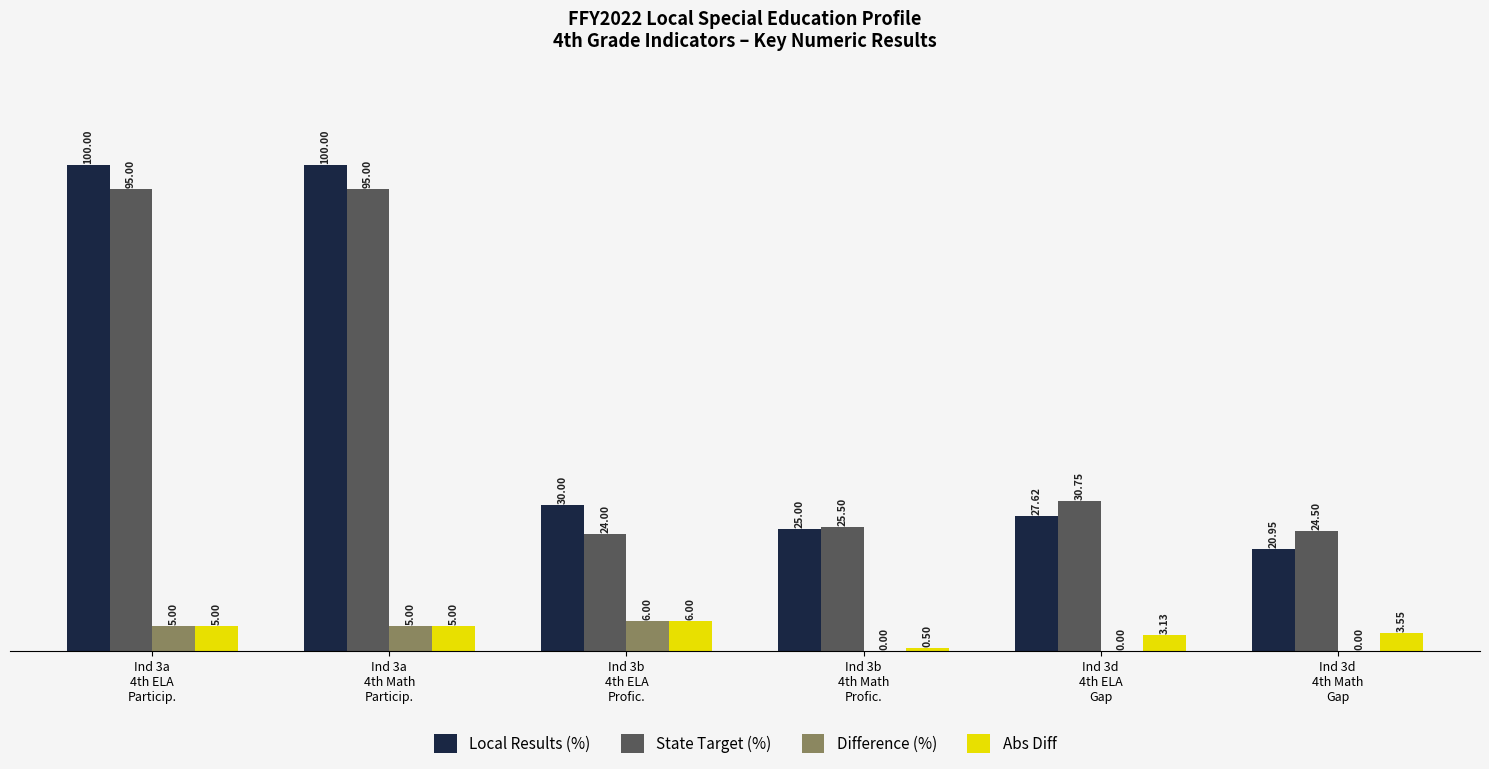

Which series has the largest total across all categories?

Local Results (%)